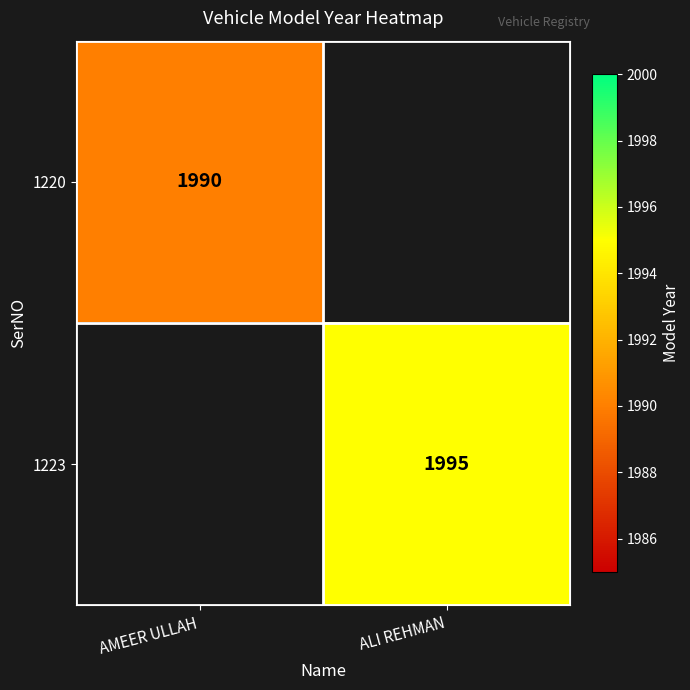

Is it true that 1220 equals 1990 at AMEER ULLAH?

True